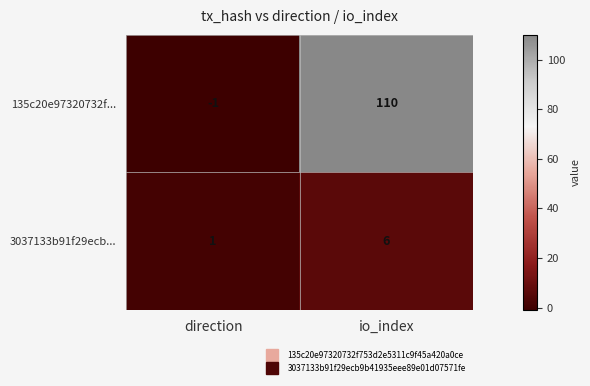

Which series has the largest total across all categories?

135c20e97320732f...